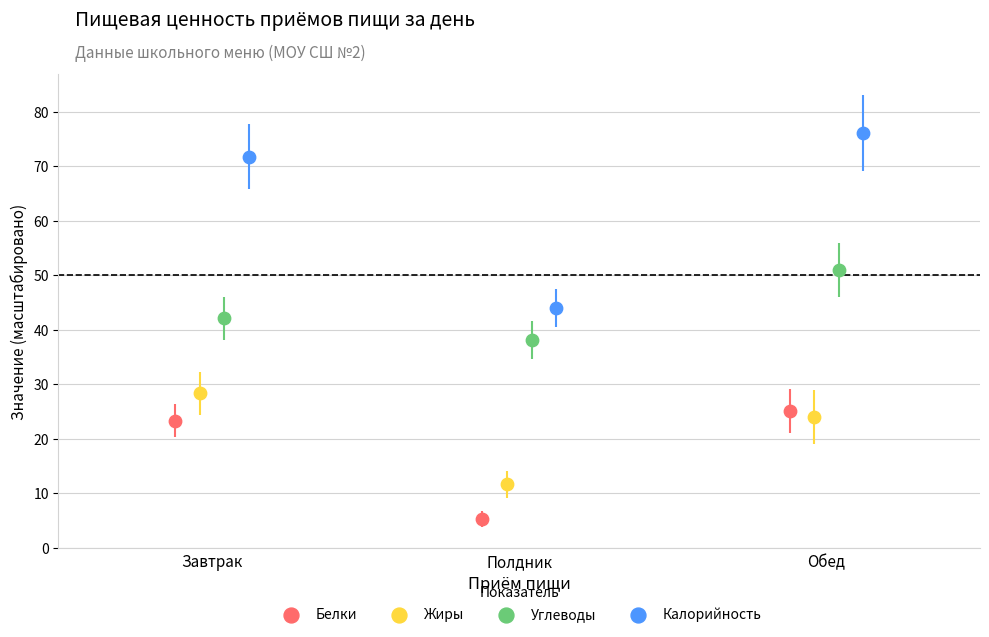

Which series reaches the maximum Y coordinate?

Калорийность